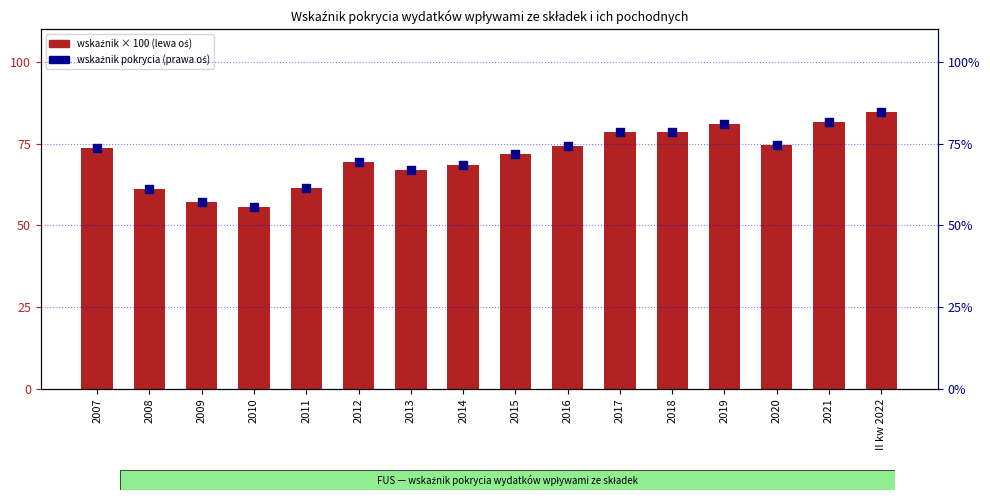

Which series contains the highest Y value?

FUS (wskaźnik × 100)